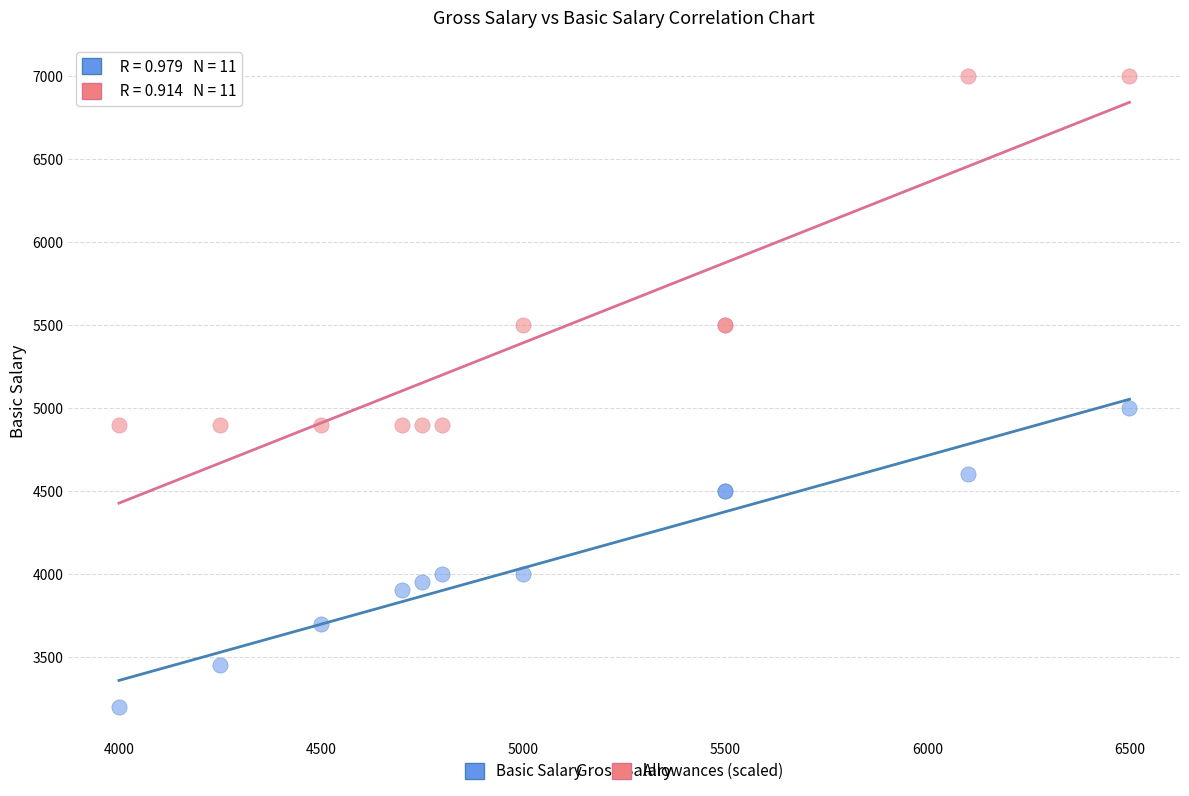

Across all series, what Y value is closest to 5100?

5000